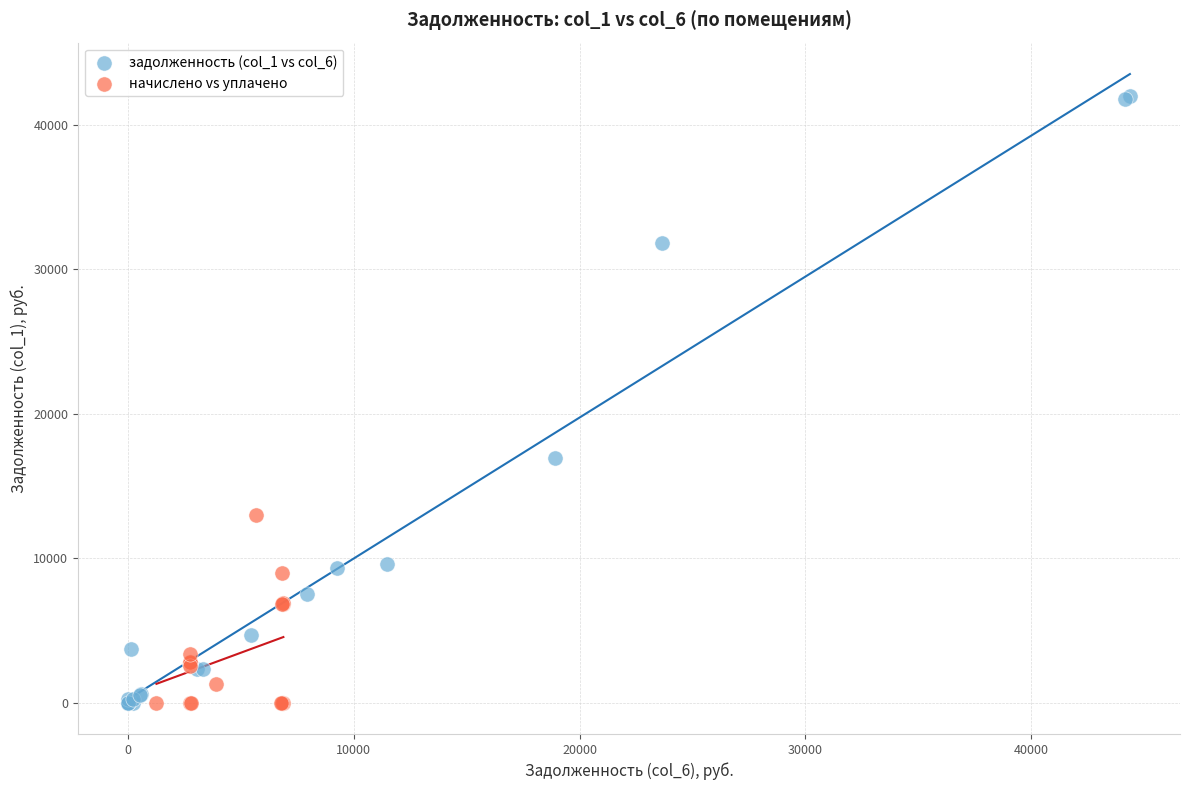

Which series reaches the maximum Y coordinate?

задолженность (col_1 vs col_6)